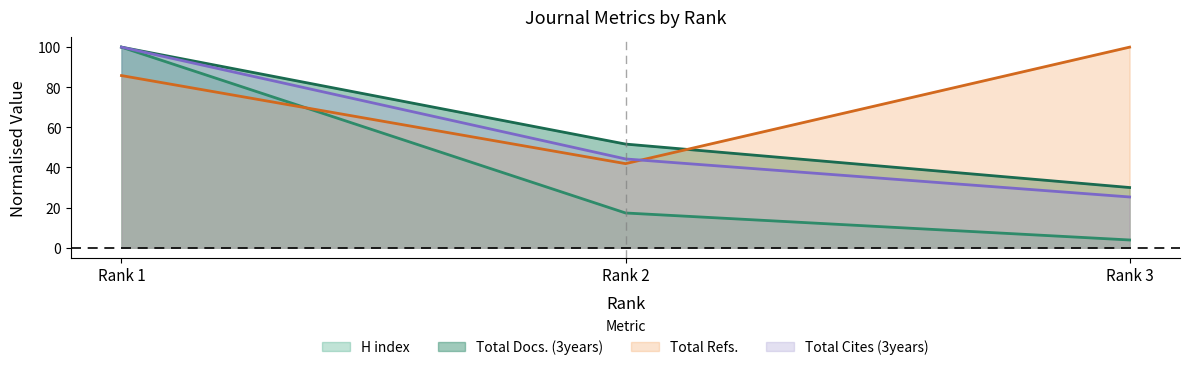

The H index series shows 17.3 at Rank 2. True or false?

True